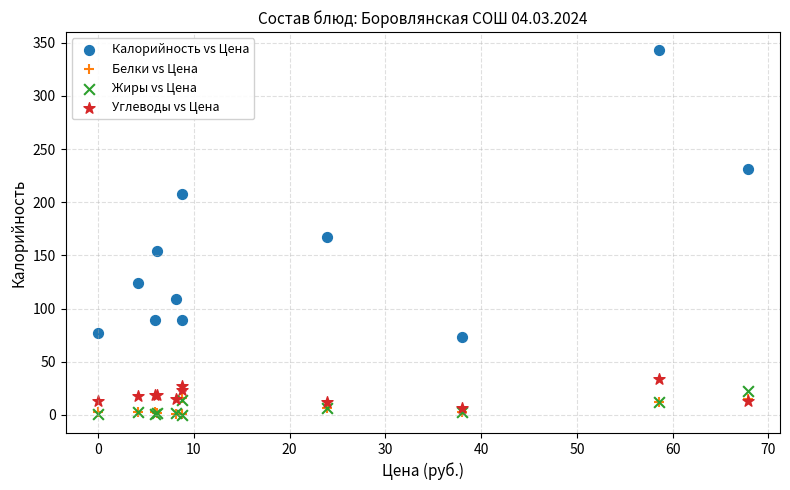

Which series has the largest Y range (max minus min)?

Калорийность vs Цена